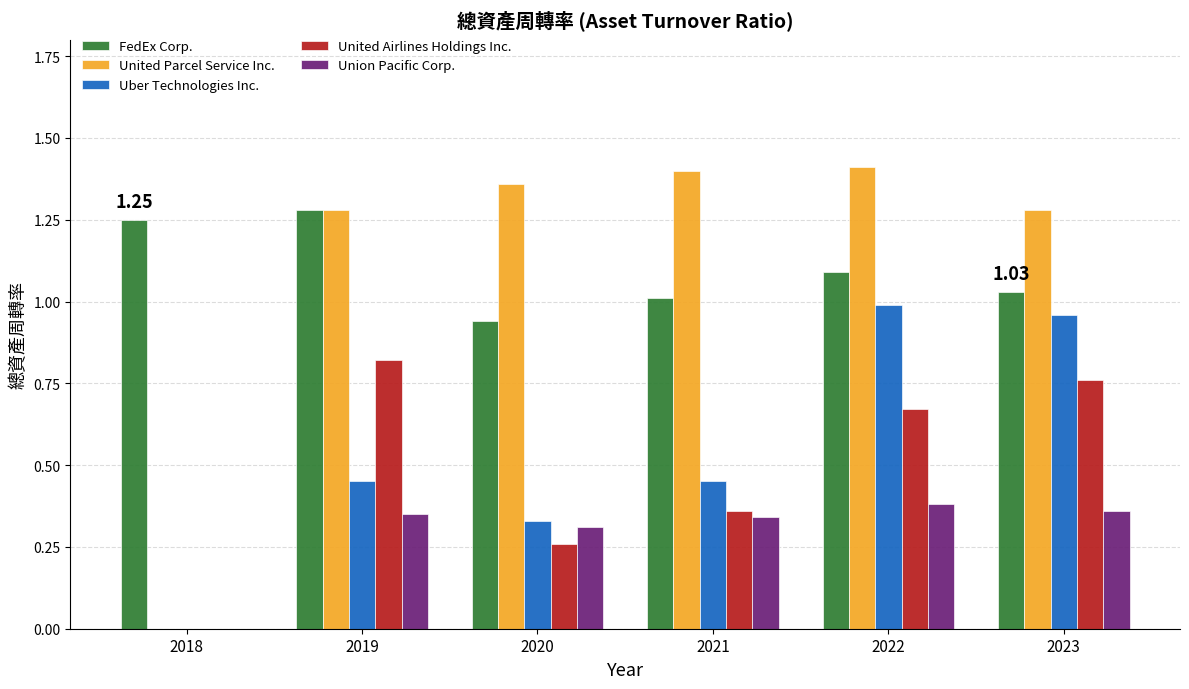

What is the sum of all FedEx Corp. values?

6.6